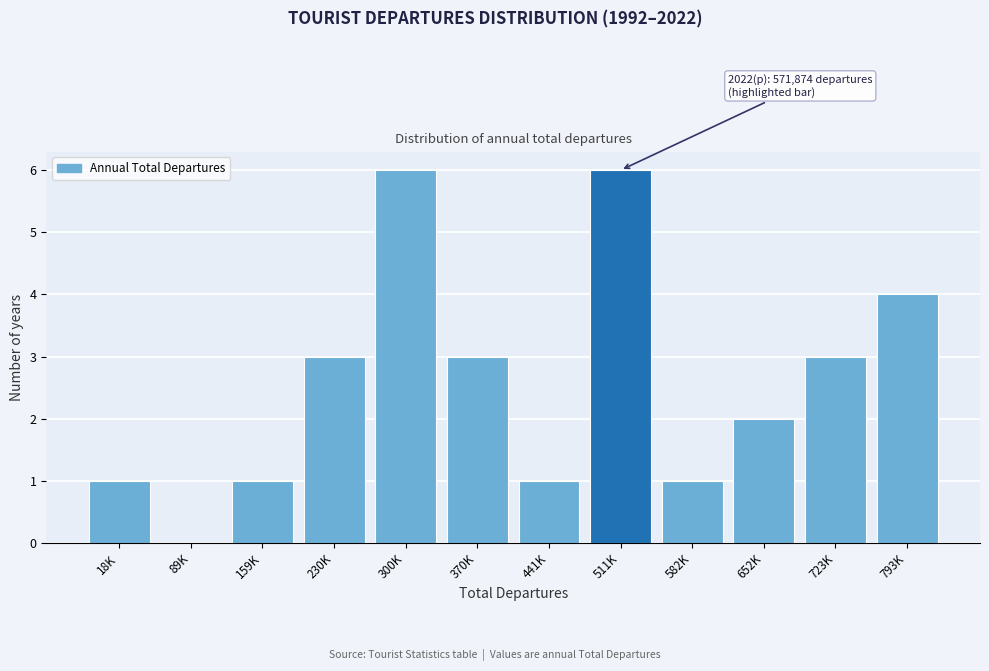

Reading left to right, what are all the values shown in this chart?

18K=1	89K=0	159K=1	230K=3	300K=6	370K=3	441K=1	511K=6	582K=1	652K=2	723K=3	793K=4